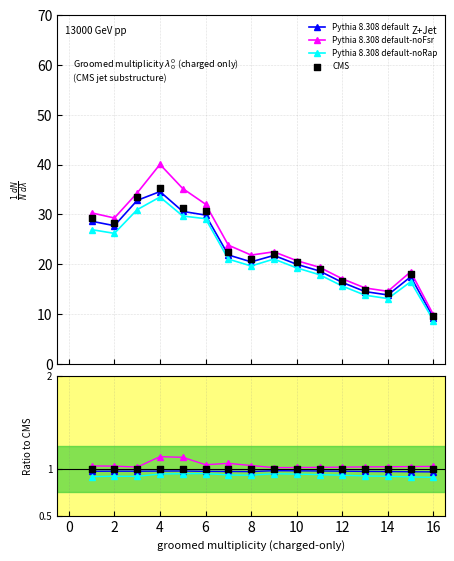

What are all the series names shown in the legend?

Pythia 8.308 default, Pythia 8.308 default-noFsr, Pythia 8.308 default-noRap, CMS